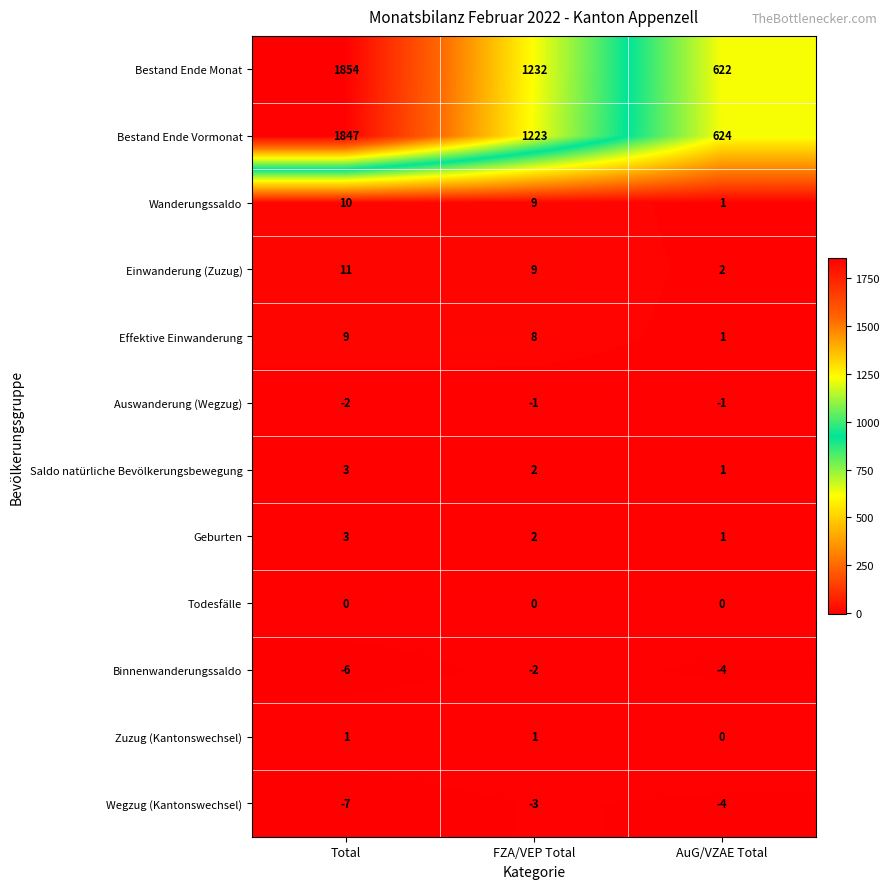

What is the sum of the Wanderungssaldo values at Total and FZA/VEP Total?

19